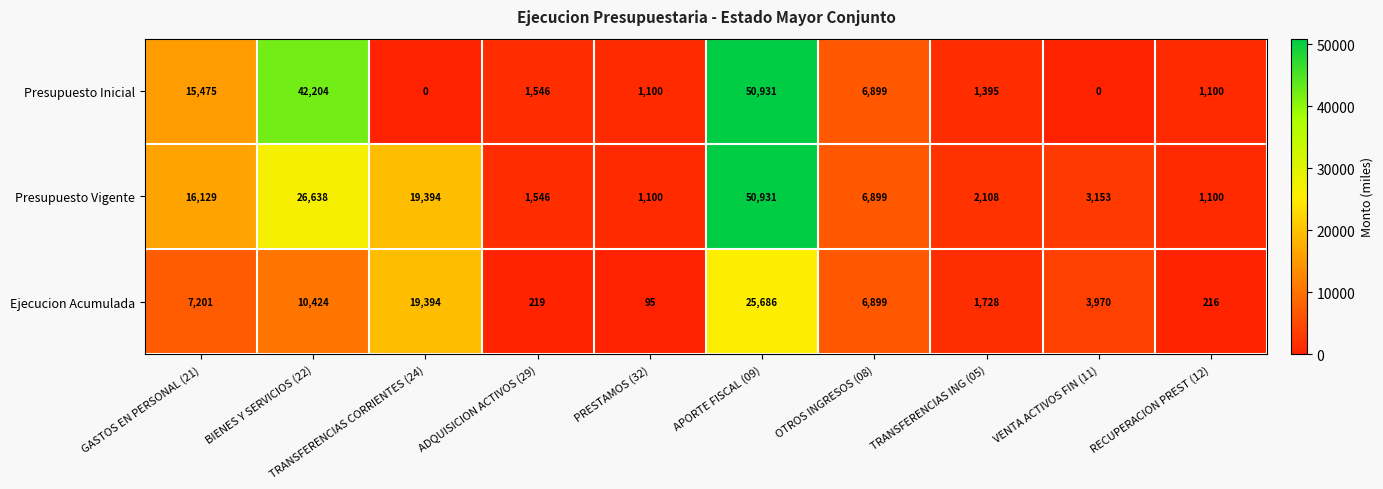

Count the number of data series in this chart.

3